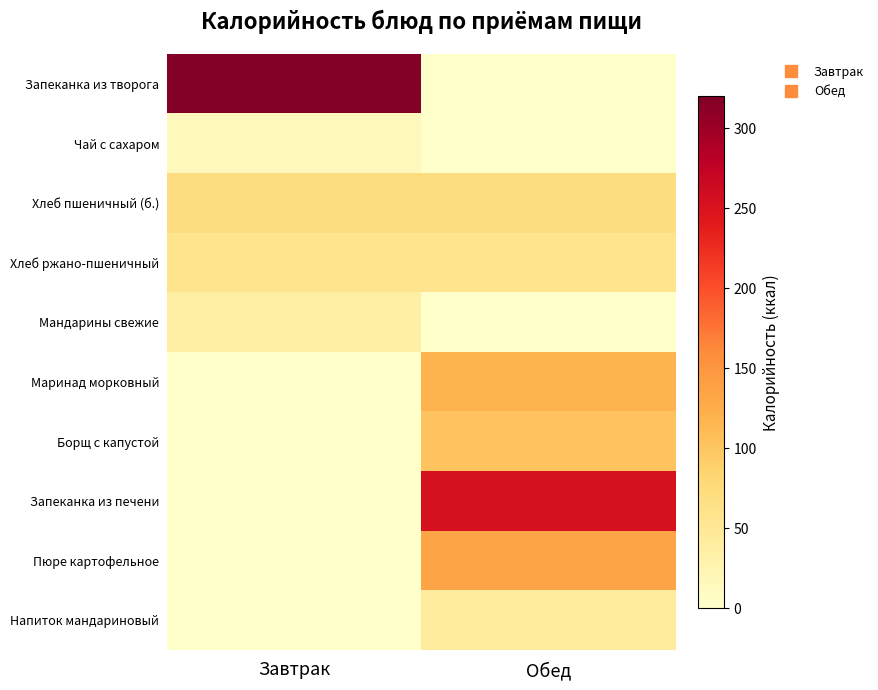

How many data points does each series have?

2